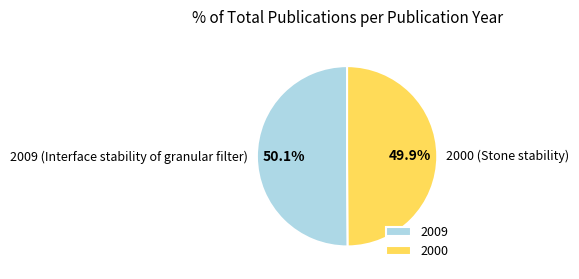

The 2009 slice represents 39% of the pie. True or false?

False